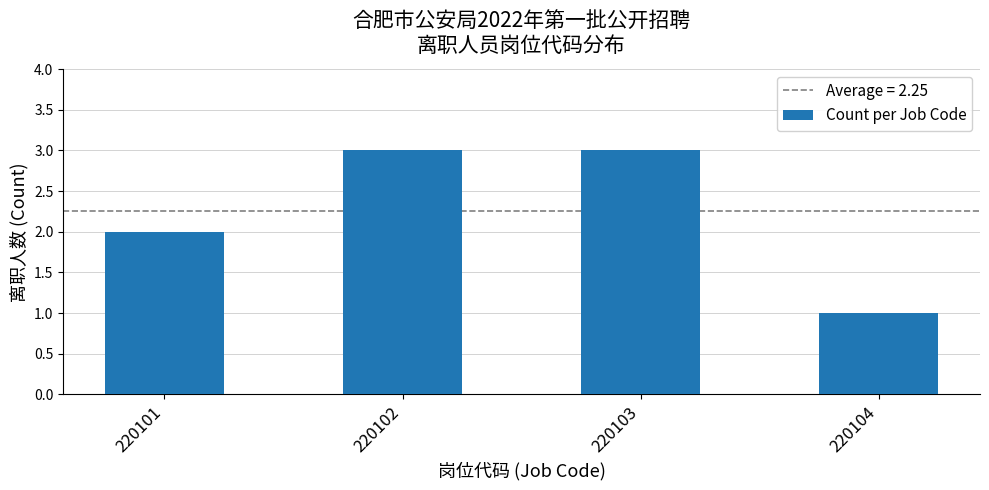

What is the change in value from 220101 to 220102?

+1